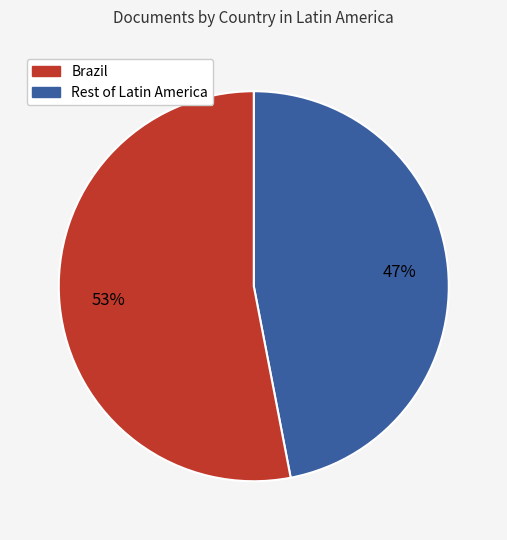

To the nearest percent, what is the average slice percentage?

50%